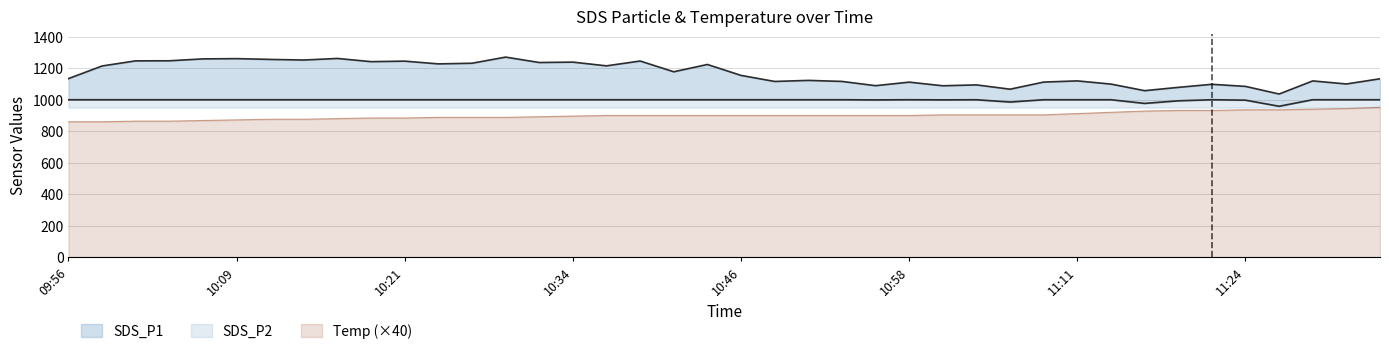

What is the difference between the maximum and minimum values in the Temp series?

92.0